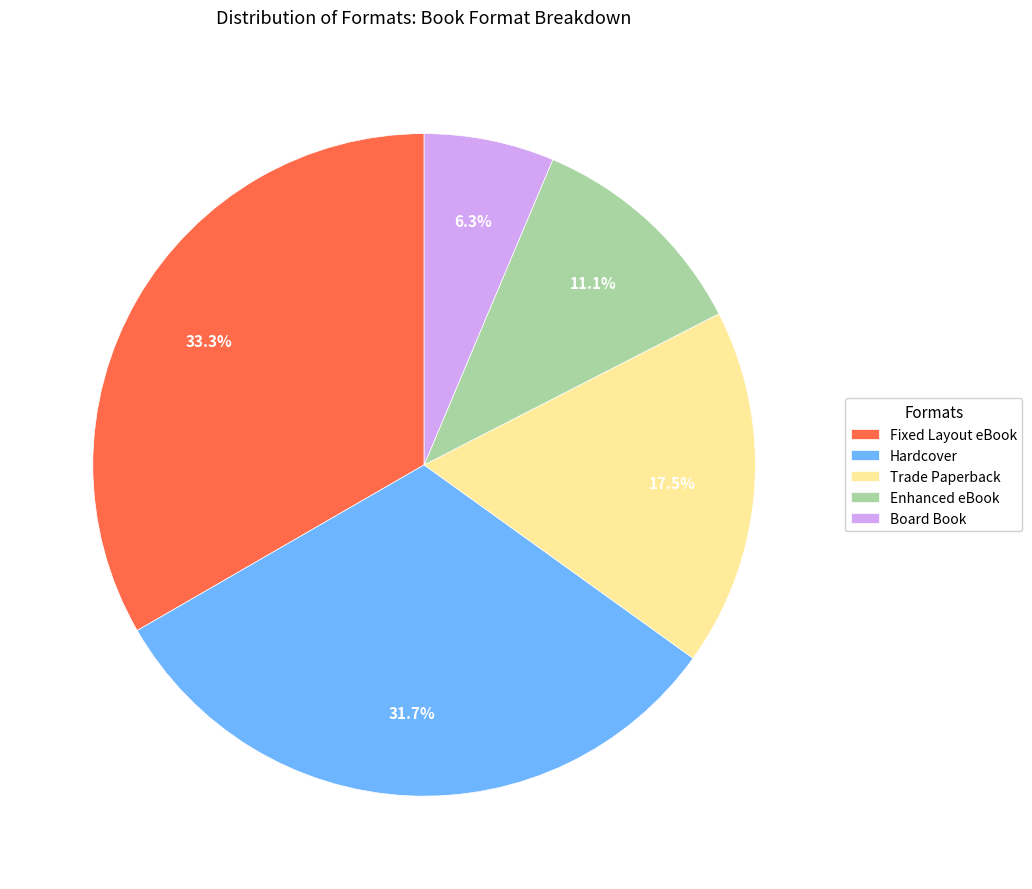

What is the smallest slice in the pie chart?

Board Book